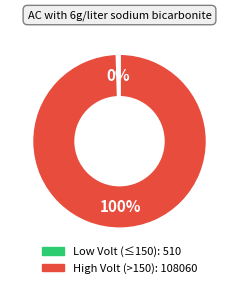

Is there any slice that represents more than half of the pie?

Yes